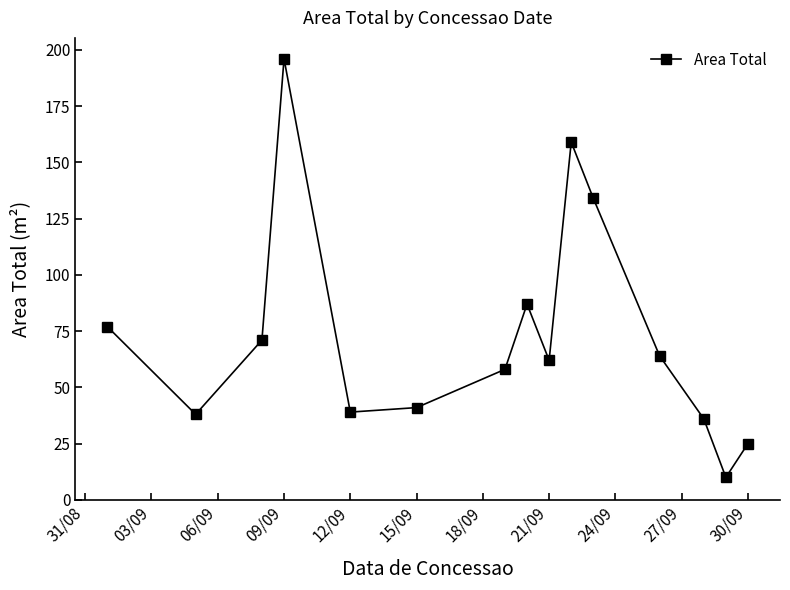

What is the difference between the second highest and minimum values?

149